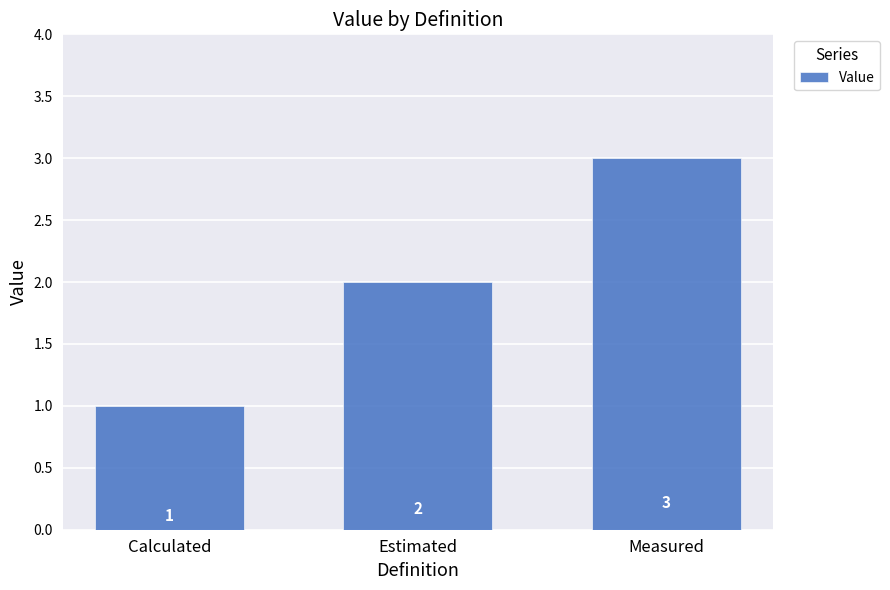

Is it true that the value at Calculated is 0?

False